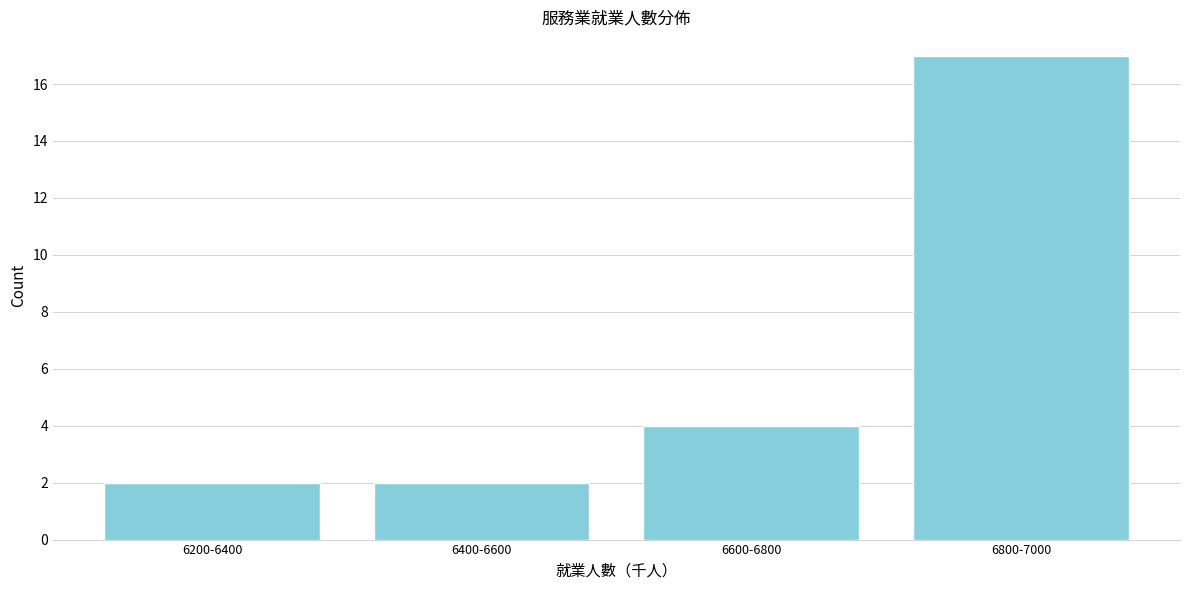

Reading left to right, what are all the values shown in this chart?

6200-6400=2	6400-6600=2	6600-6800=4	6800-7000=17